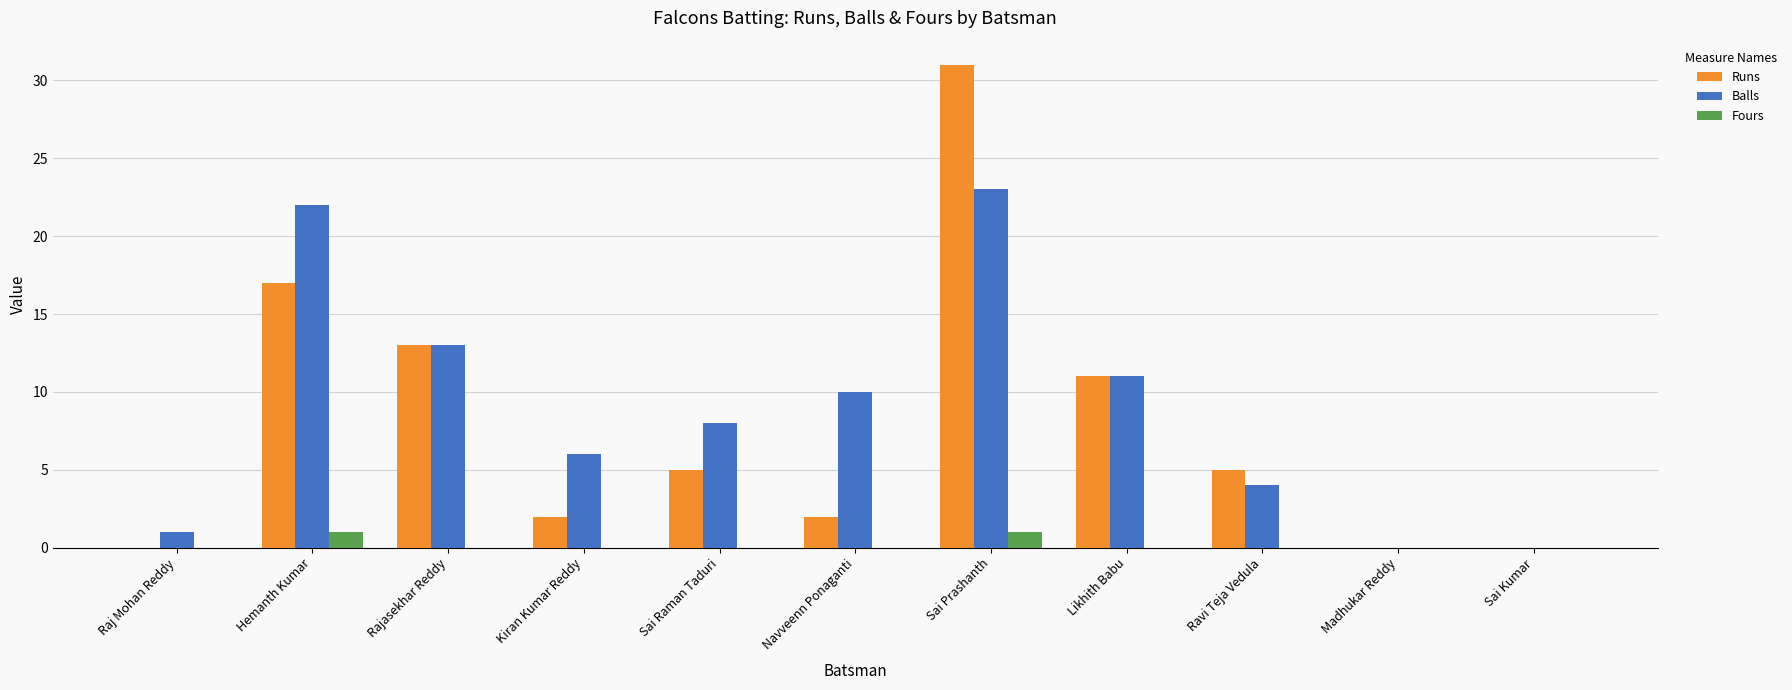

Reading left to right, transcribe all the data shown in this chart.

Runs: Raj Mohan Reddy=0	Hemanth Kumar=17	Rajasekhar Reddy=13	Kiran Kumar Reddy=2	Sai Raman Taduri=5	Navveenn Ponaganti=2	Sai Prashanth=31	Likhith Babu=11	Ravi Teja Vedula=5	Madhukar Reddy=0	Sai Kumar=0
Balls: Raj Mohan Reddy=1	Hemanth Kumar=22	Rajasekhar Reddy=13	Kiran Kumar Reddy=6	Sai Raman Taduri=8	Navveenn Ponaganti=10	Sai Prashanth=23	Likhith Babu=11	Ravi Teja Vedula=4	Madhukar Reddy=0	Sai Kumar=0
Fours: Raj Mohan Reddy=0	Hemanth Kumar=1	Rajasekhar Reddy=0	Kiran Kumar Reddy=0	Sai Raman Taduri=0	Navveenn Ponaganti=0	Sai Prashanth=1	Likhith Babu=0	Ravi Teja Vedula=0	Madhukar Reddy=0	Sai Kumar=0